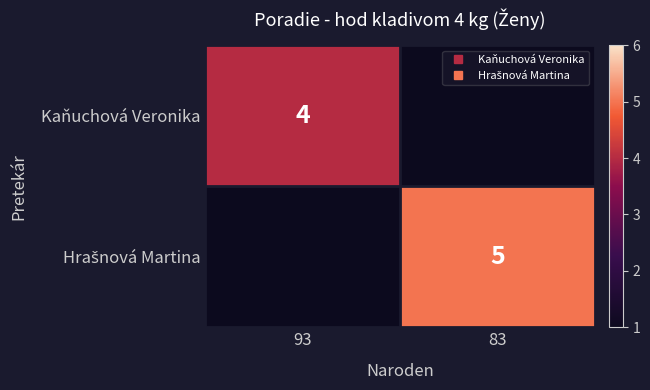

What is the sum of all Hrašnová Martina values?

5